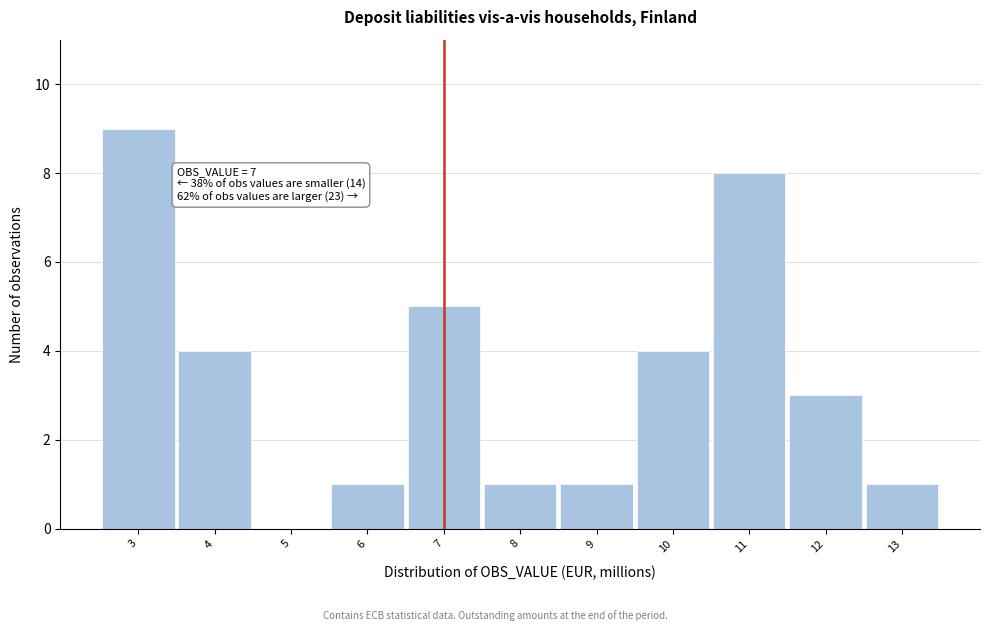

Which range on the x-axis has the tallest bar?

2.5 to 3.5